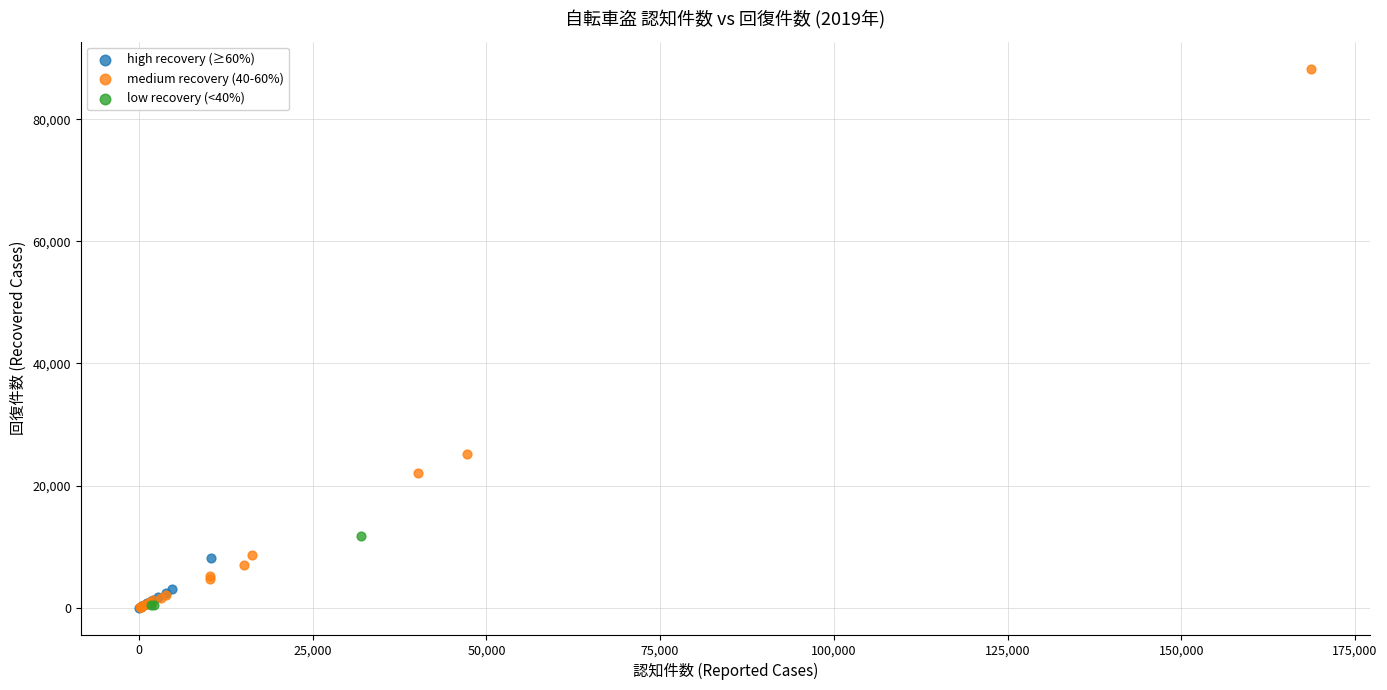

Which series contains the highest Y value?

medium recovery (40-60%)